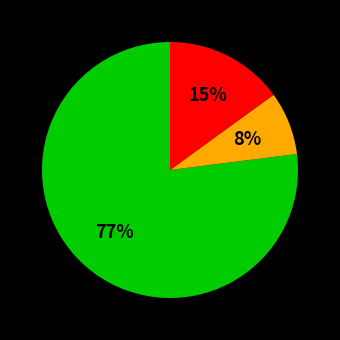

Does any single category account for the majority?

Yes